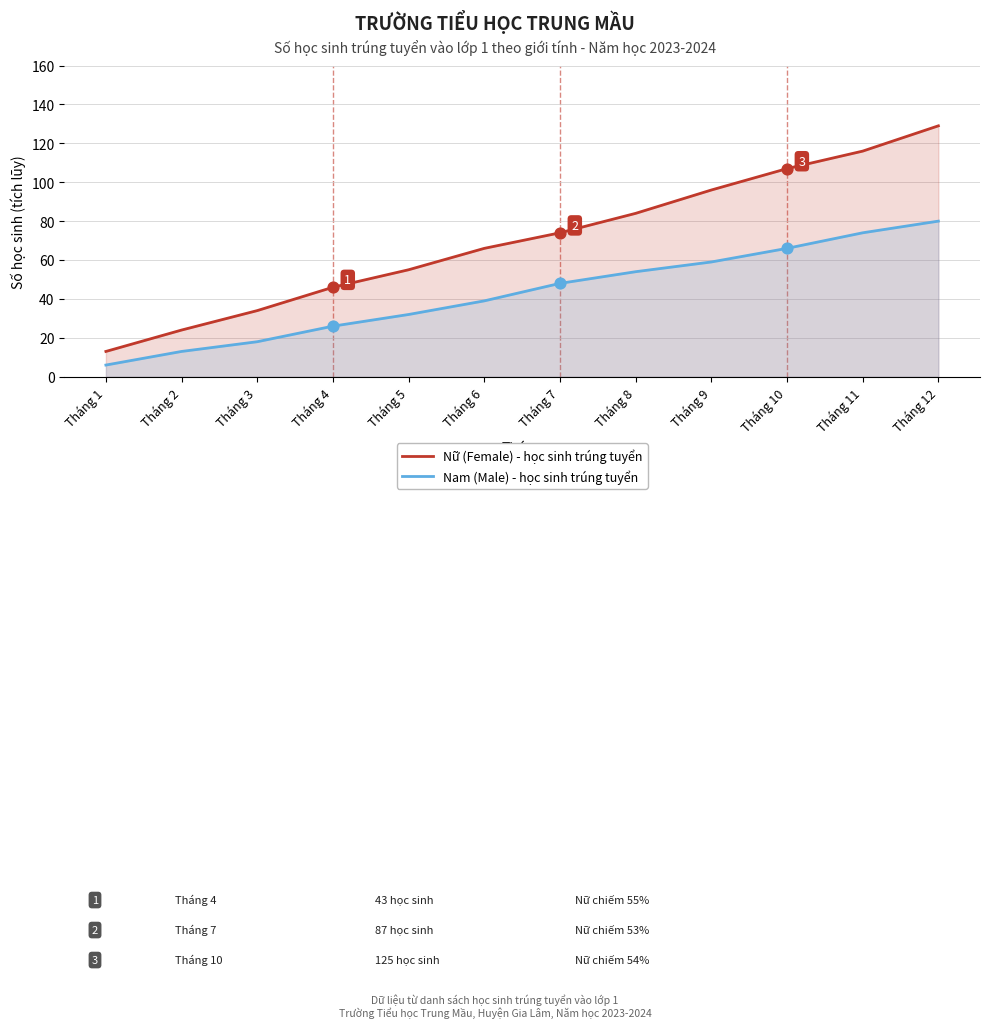

Which series contains the highest Y value?

Nữ (Female)